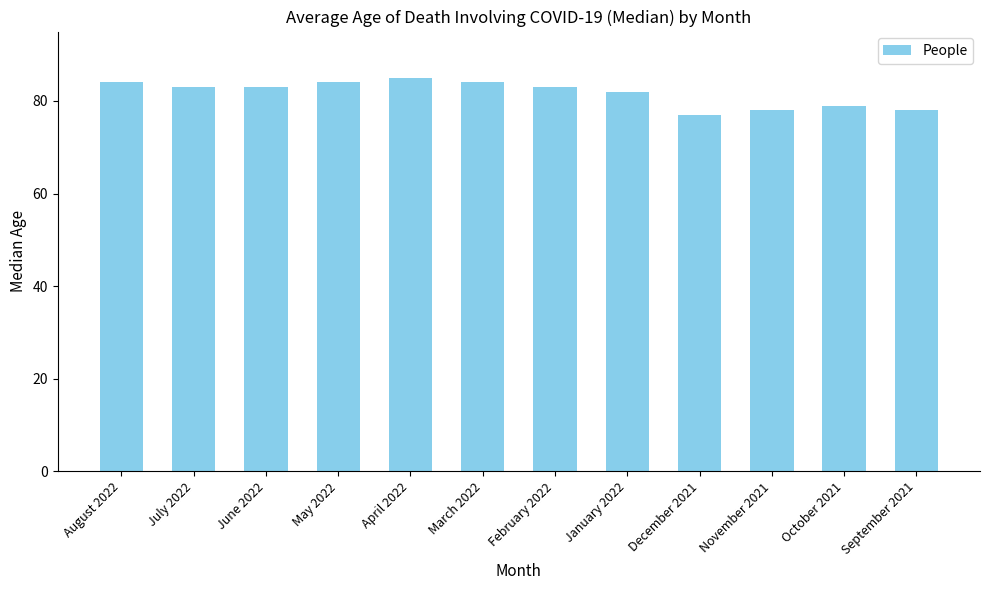

Reading left to right, what are all the values shown in this chart?

84	83	83	84	85	84	83	82	77	78	79	78